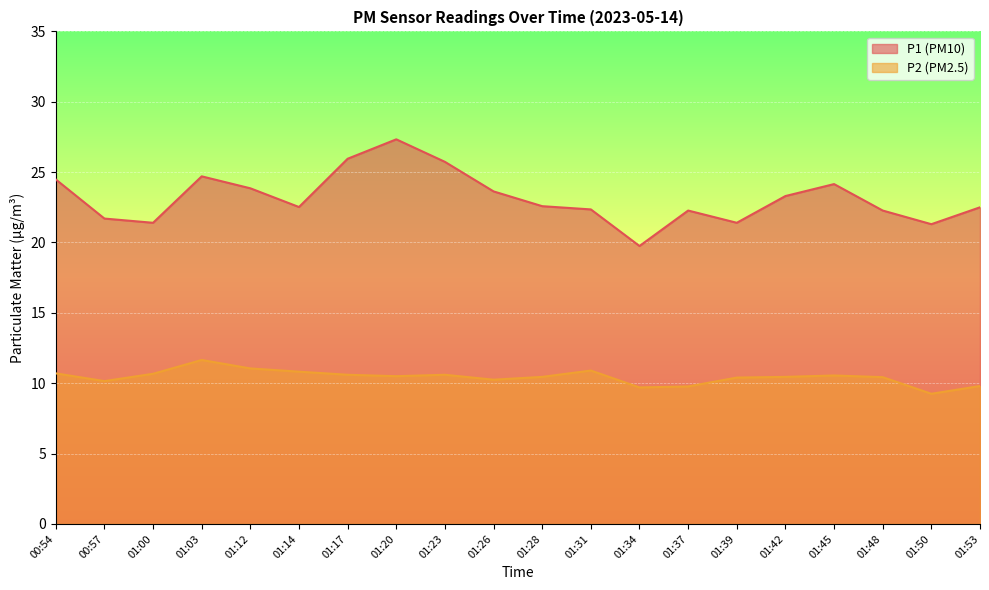

True or false: P2 and P1 intersect in this chart.

False